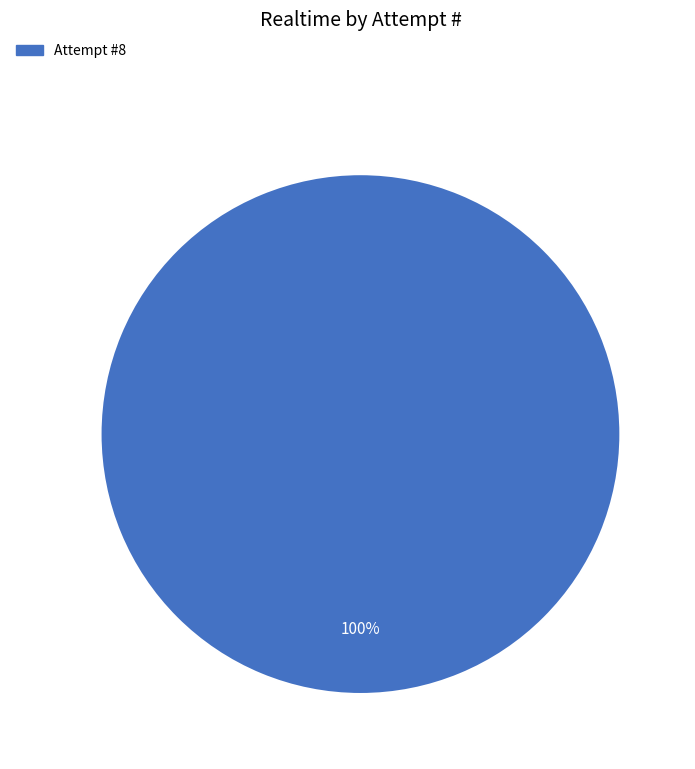

Is there a majority slice in this chart?

Yes